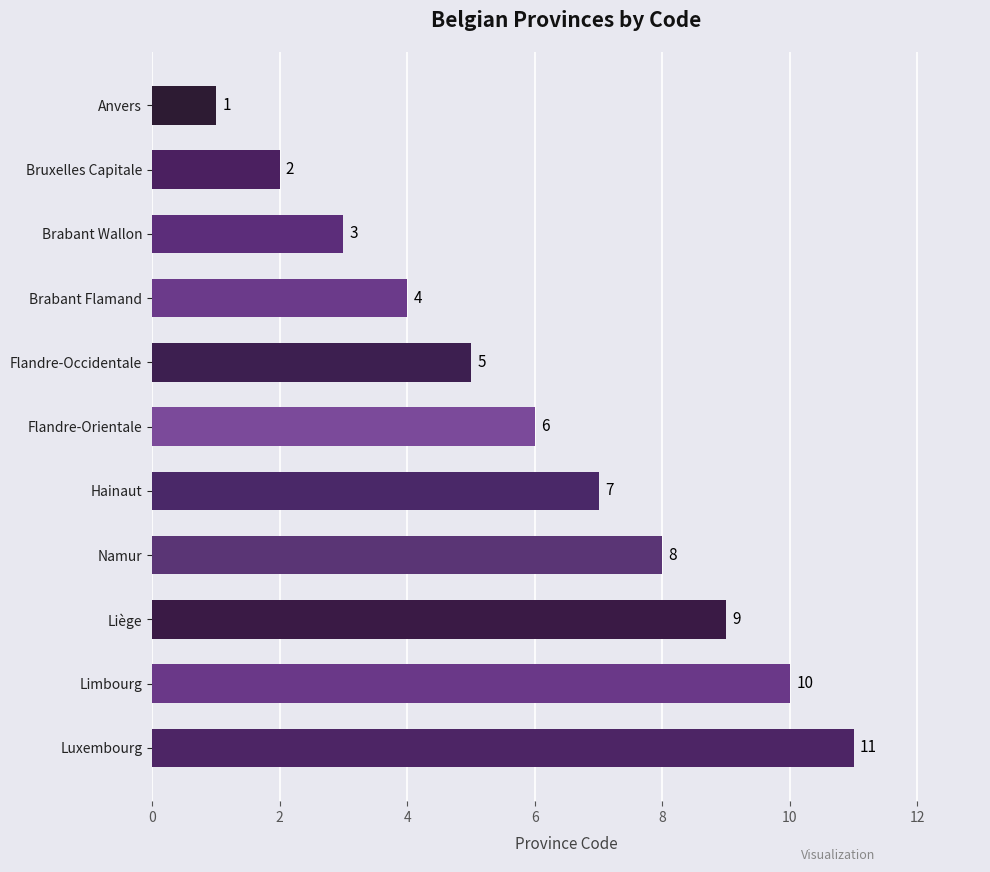

What is the label of the 5th bar from the top?

Flandre-Occidentale